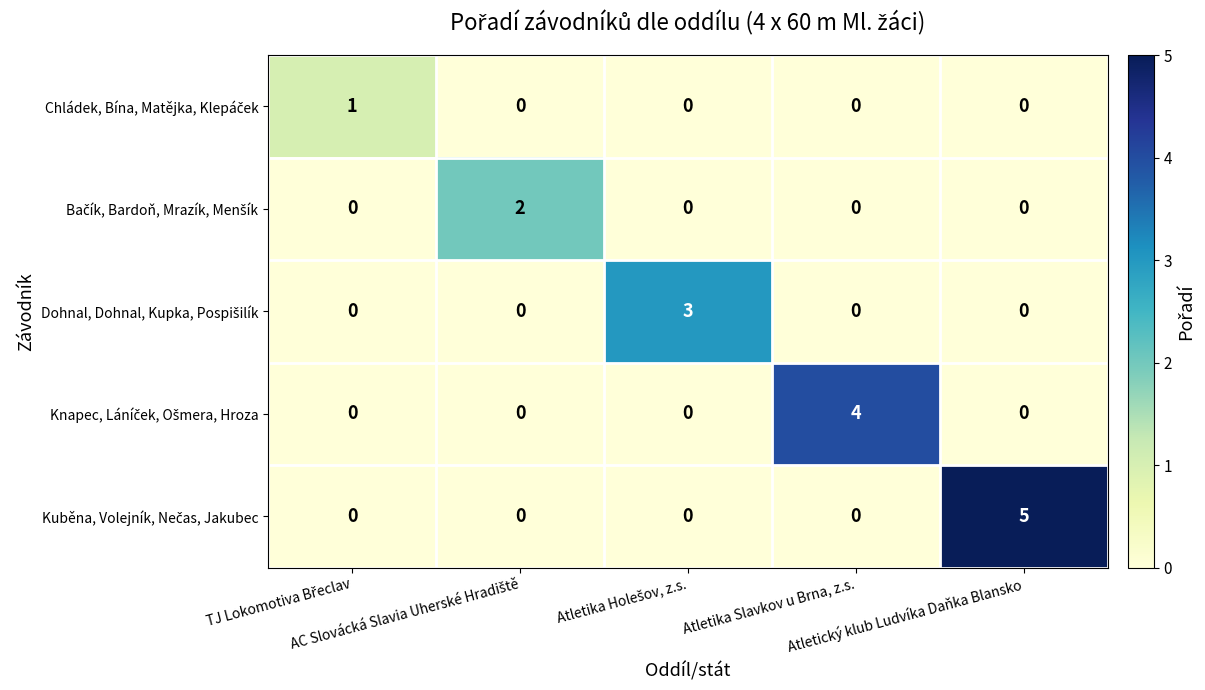

What is the greatest value displayed?

5